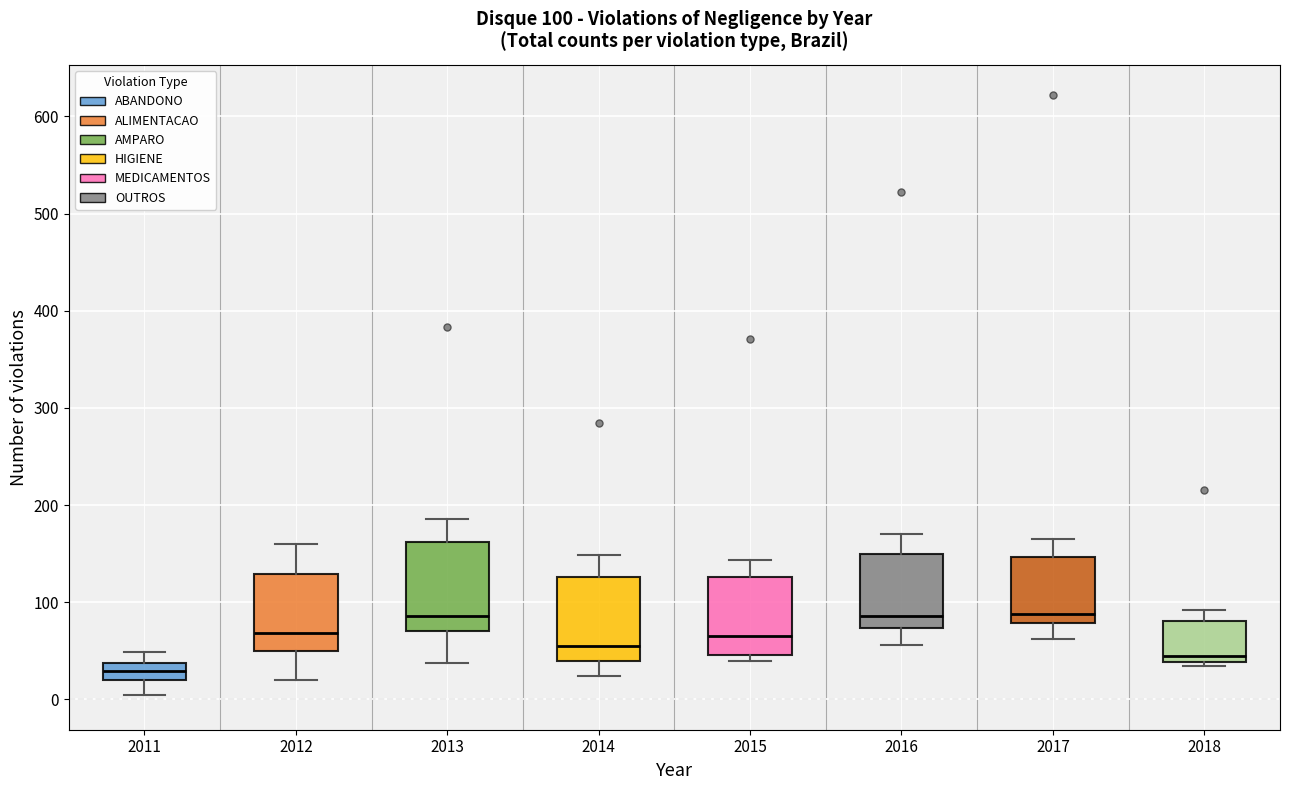

Which box's median line is the lowest?

2011